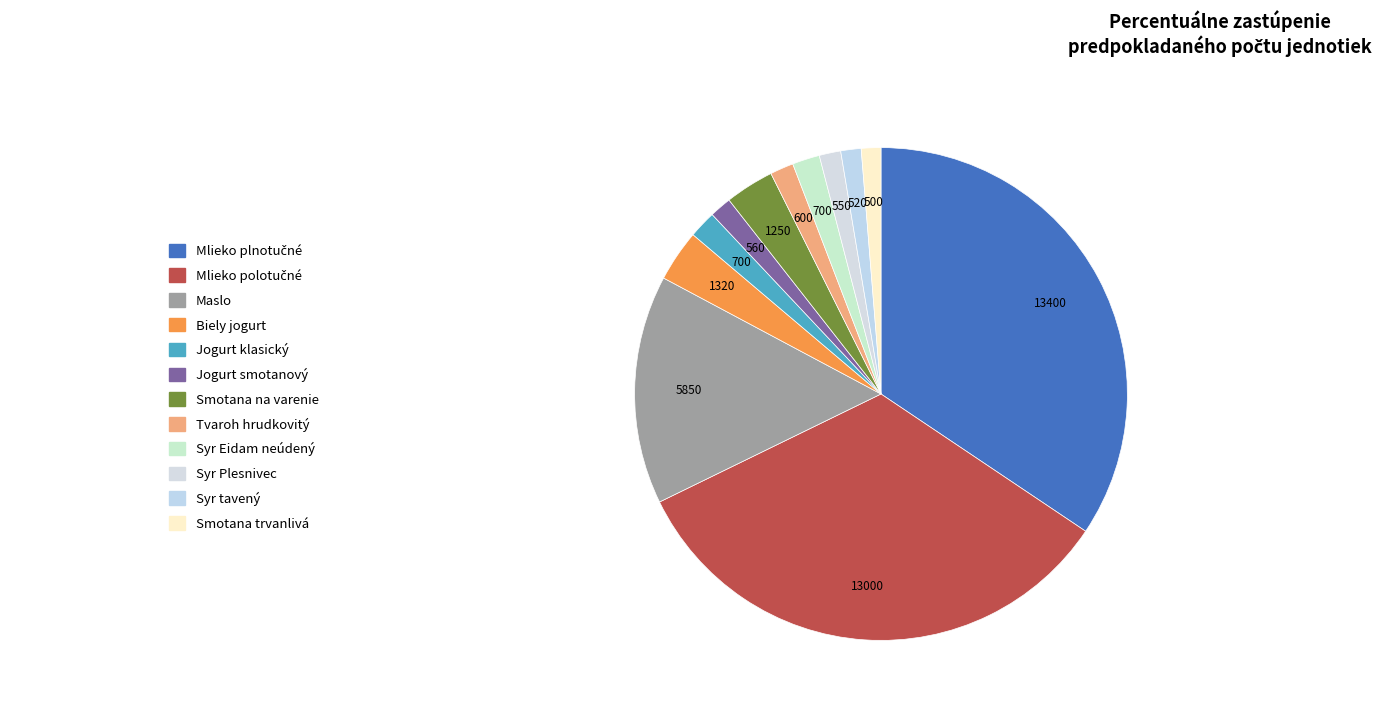

Which slice is the smallest?

Trvanlivá smotana na varenie